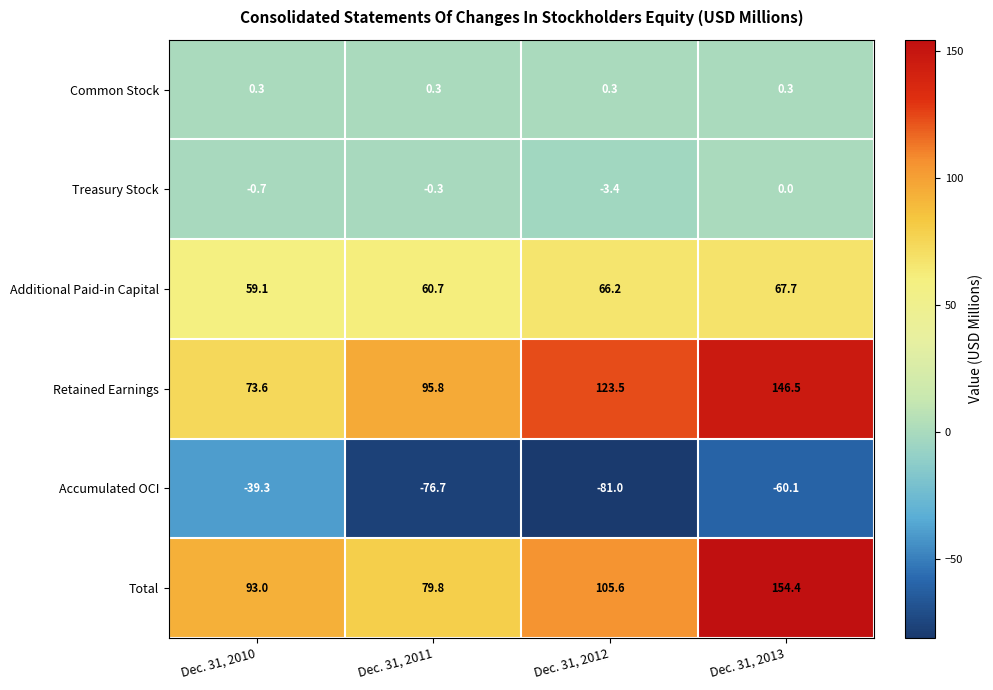

Reading left to right, list all the values displayed in this chart.

Common Stock: Dec. 31, 2010=0.3	Dec. 31, 2011=0.3	Dec. 31, 2012=0.3	Dec. 31, 2013=0.3
Treasury Stock: Dec. 31, 2010=-0.7	Dec. 31, 2011=-0.3	Dec. 31, 2012=-3.4	Dec. 31, 2013=0.0
Additional Paid-in Capital: Dec. 31, 2010=59.1	Dec. 31, 2011=60.7	Dec. 31, 2012=66.2	Dec. 31, 2013=67.7
Retained Earnings: Dec. 31, 2010=73.6	Dec. 31, 2011=95.8	Dec. 31, 2012=123.5	Dec. 31, 2013=146.5
Accumulated OCI: Dec. 31, 2010=-39.3	Dec. 31, 2011=-76.7	Dec. 31, 2012=-81.0	Dec. 31, 2013=-60.1
Total: Dec. 31, 2010=93.0	Dec. 31, 2011=79.8	Dec. 31, 2012=105.6	Dec. 31, 2013=154.4